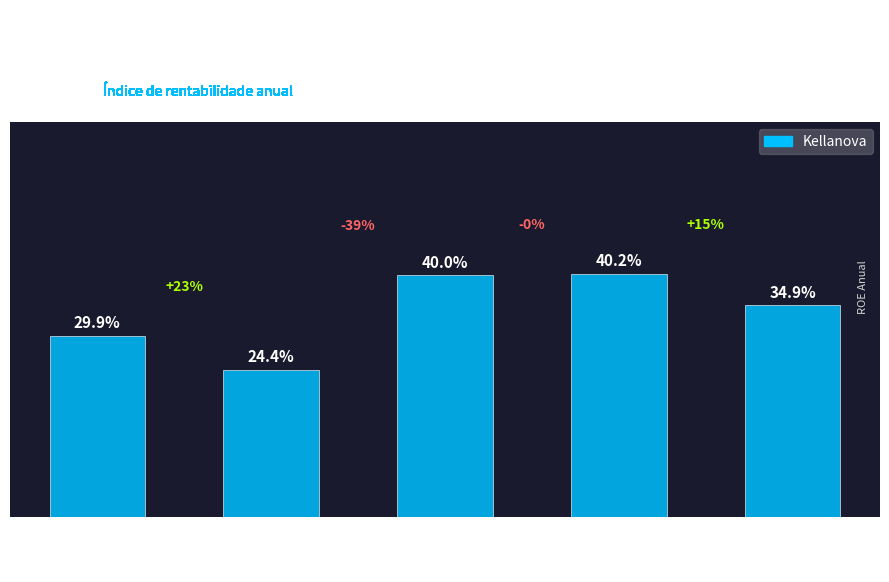

Is it true that the value at 2019 is 0.3?

True